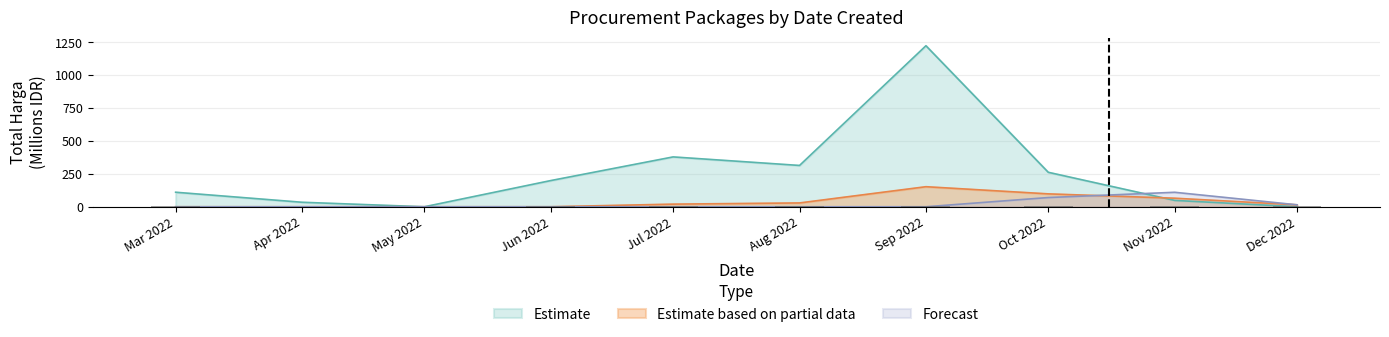

Is the value of Forecast at Sep 2022 greater than the value of Estimate at Mar 2022?

No